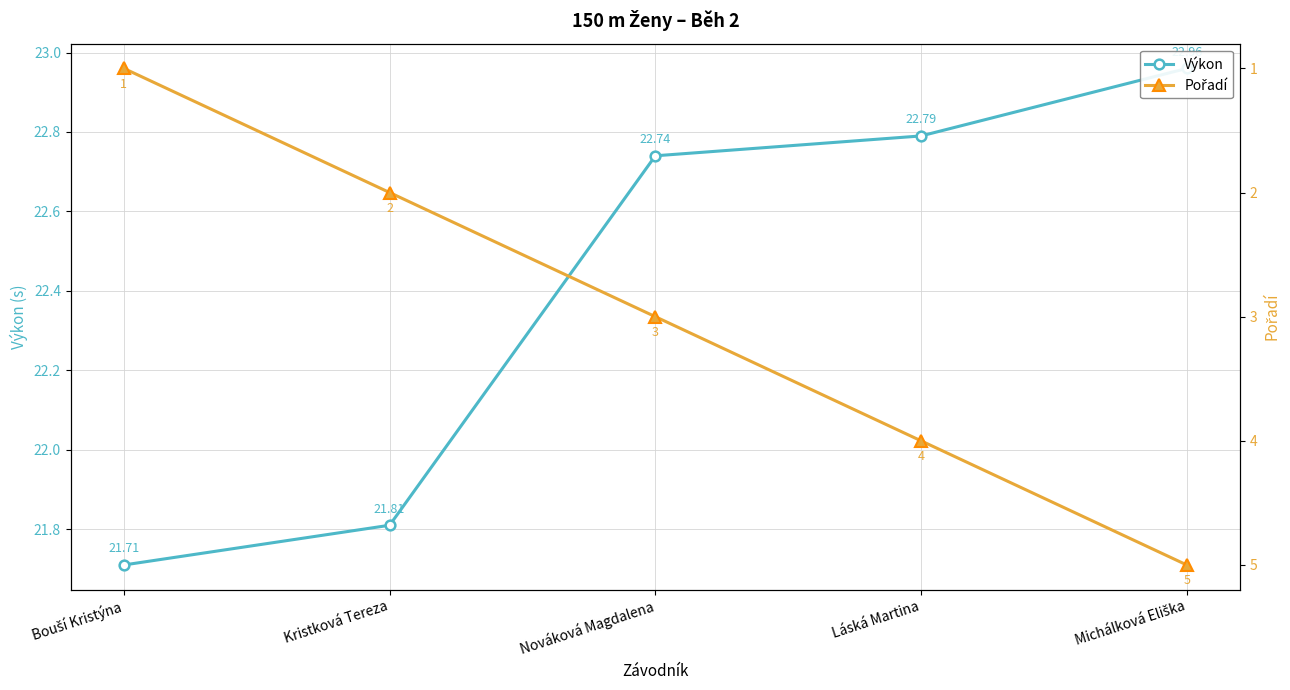

Reading left to right, extract all data points from this chart.

Výkon: 21.7	21.8	22.7	22.8	23.0
Pořadí: 1.0	2.0	3.0	4.0	5.0